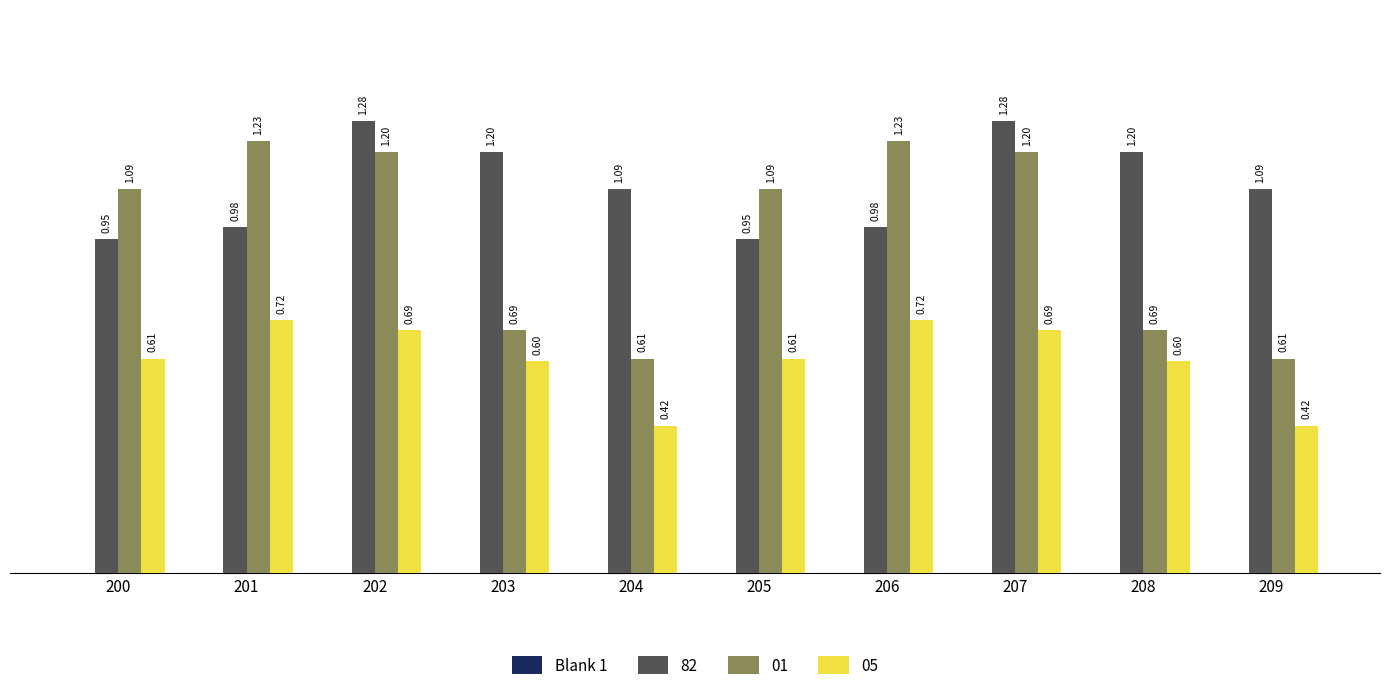

Are the bars horizontal?

No